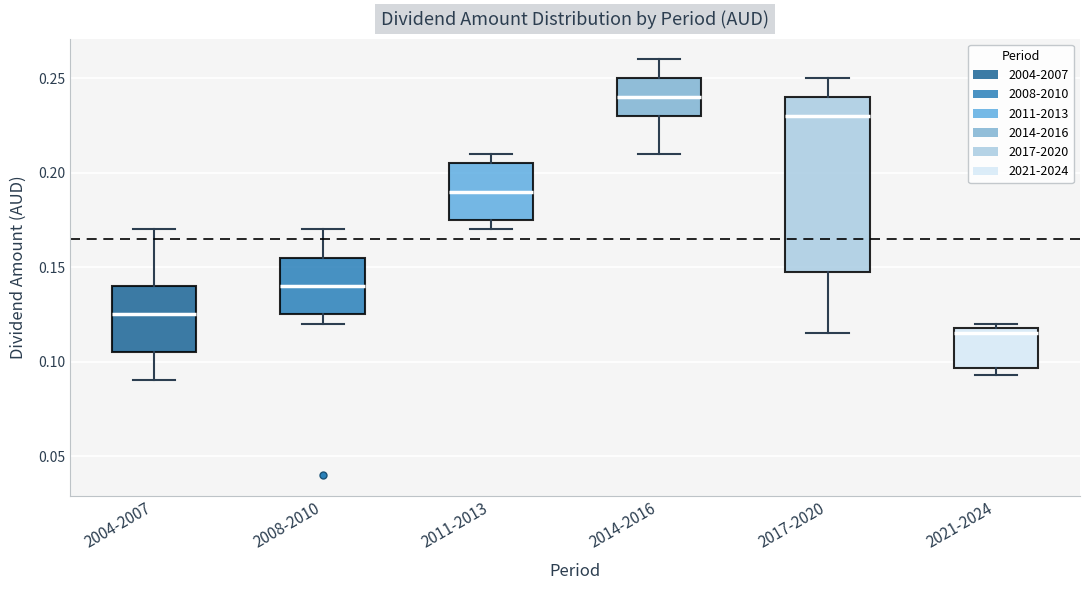

Where is the upper edge of the box for 2008-2010 on the y-axis? The values are not printed on the chart, so give them approximately, as read against the axis.

0.155